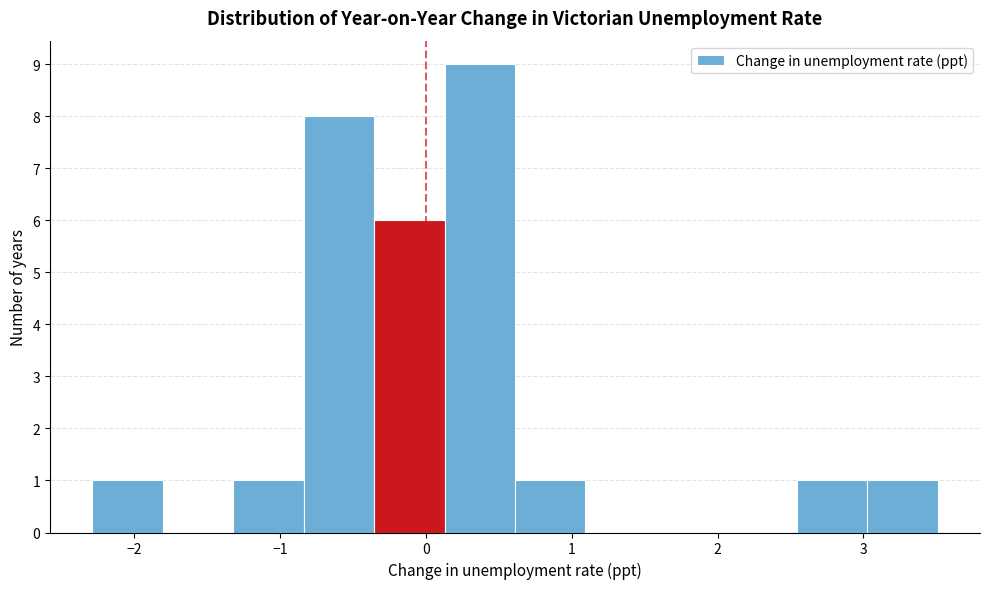

How tall is the bar that spans -2.3 to -1.8 on the x-axis? Neither the bar edges nor the heights are printed on the chart, so give them approximately, as read against the axes.

1